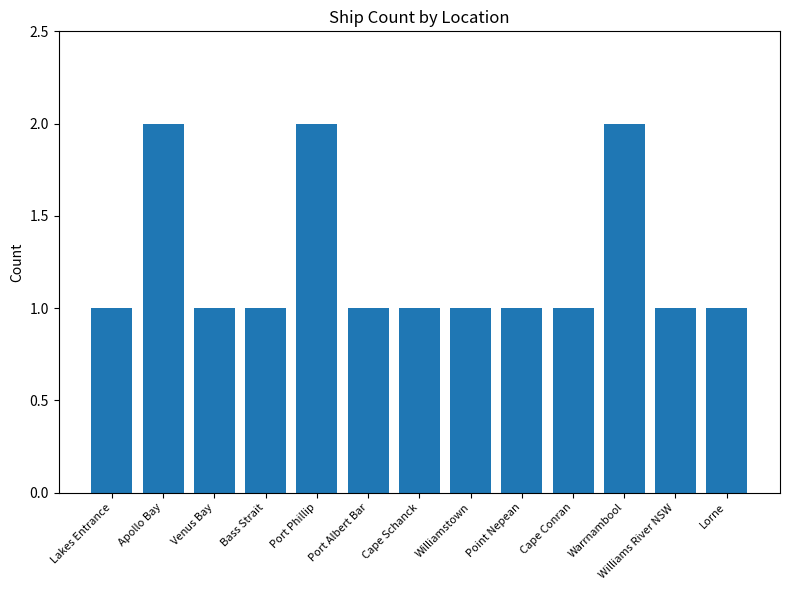

The value at Port Phillip is 2. True or false?

True